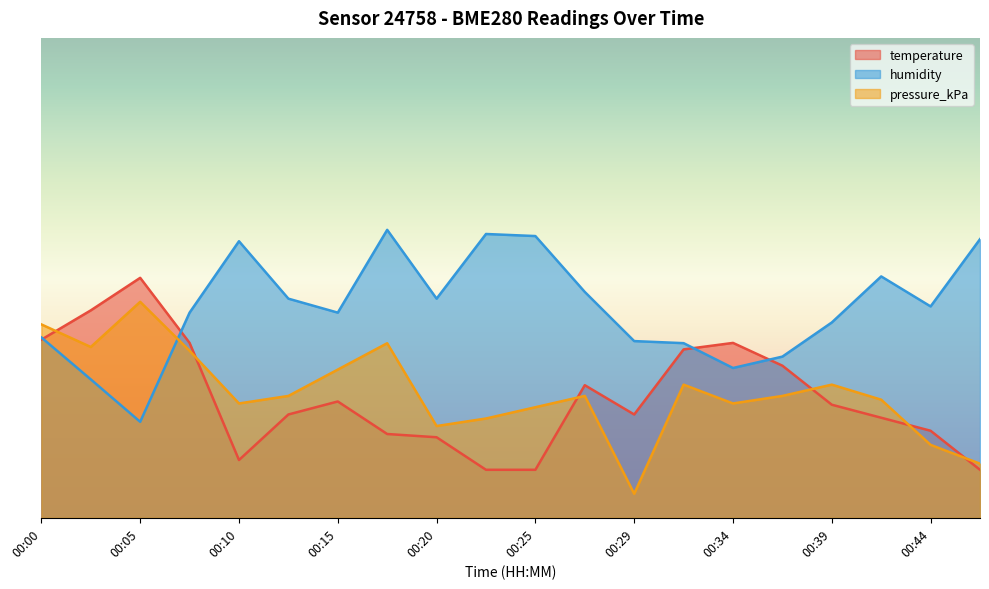

What is the value of the pressure_kPa point at the 10th from the left?

20.7